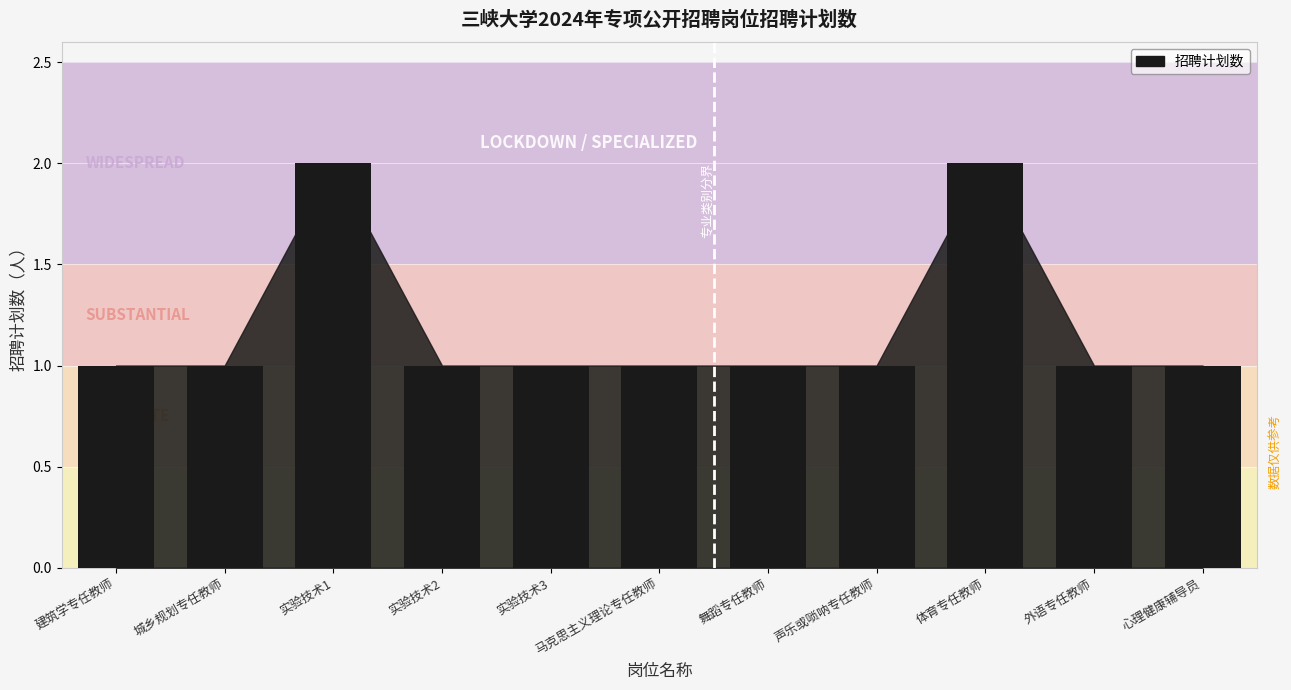

What is the smallest value displayed?

1